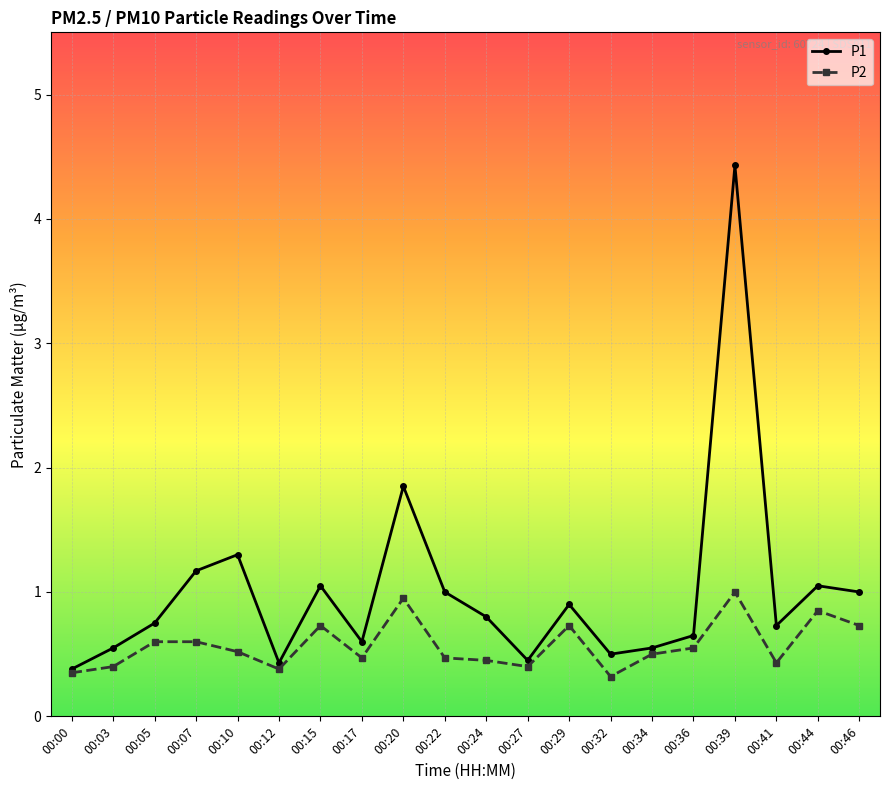

At how many categories does at least one series exceed 2?

1